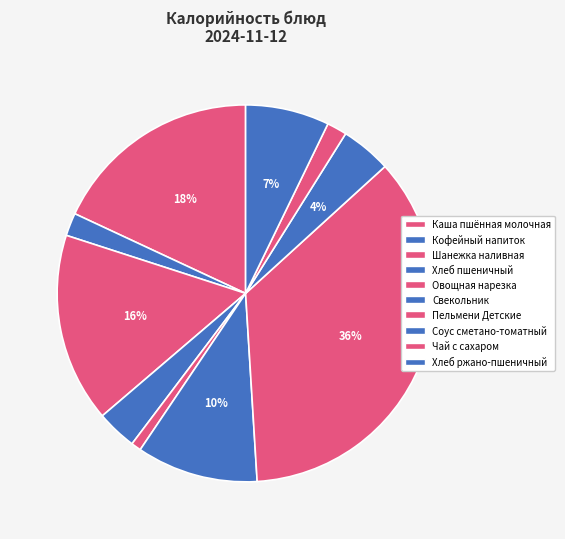

Count the number of slices in the pie.

10